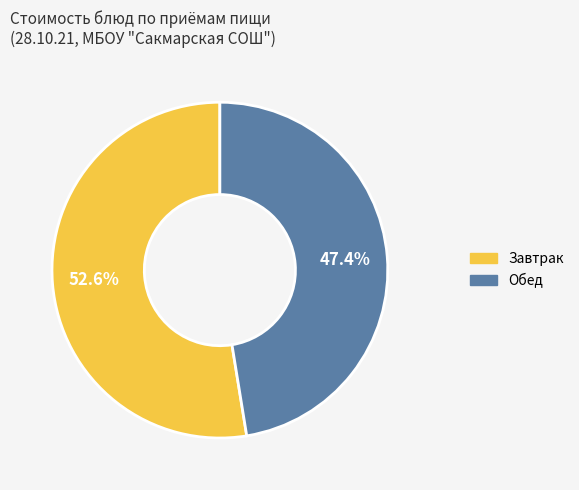

Count the number of slices in the pie.

2